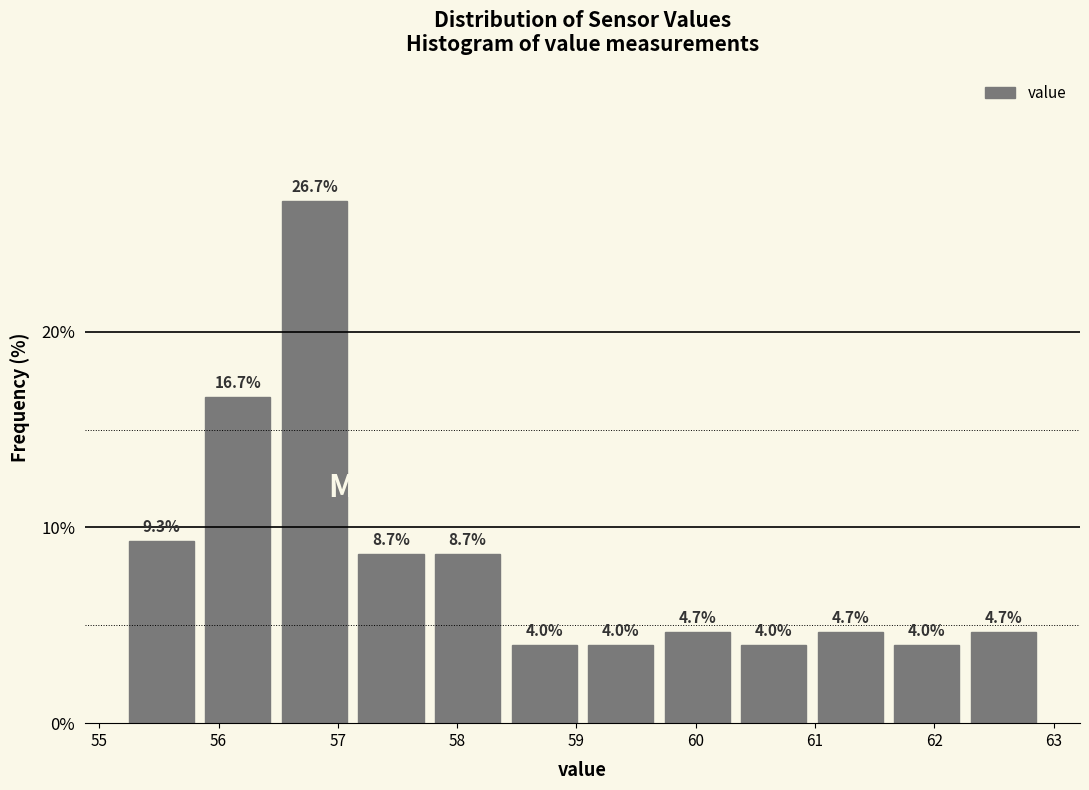

Over which range of the x-axis is the bar tallest?

56.5 to 57.1